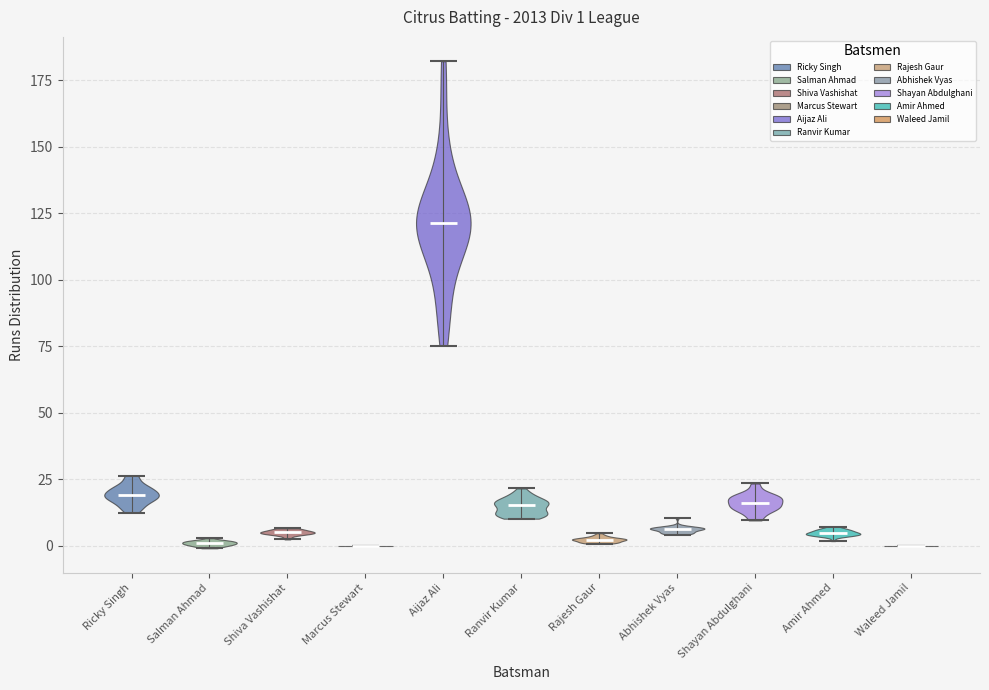

Which violin has the highest median line?

Aijaz Ali